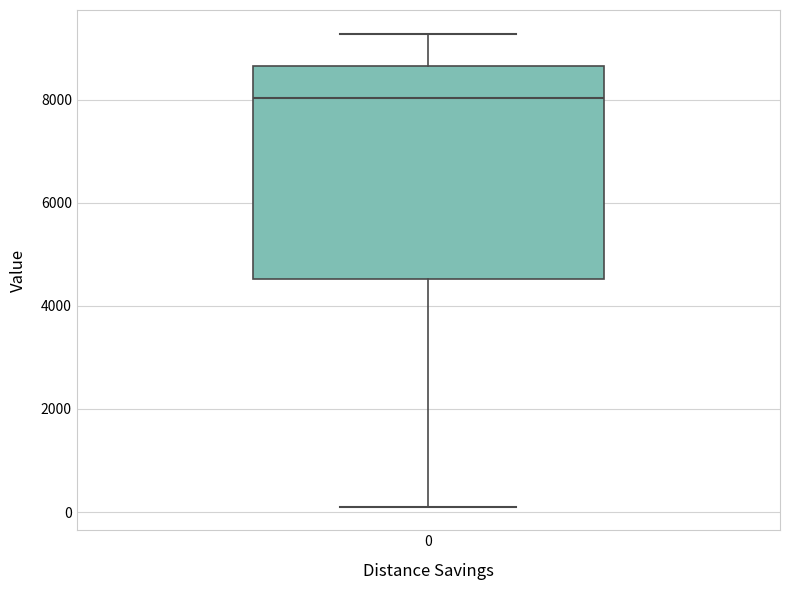

Where does the median line of the box at x = 0 sit on the y-axis? The values are not printed on the chart, so give them approximately, as read against the axis.

8000